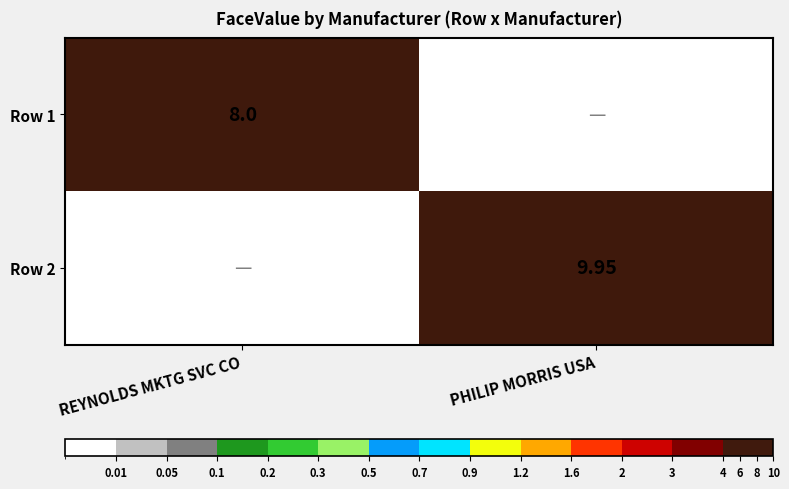

Which label corresponds to the largest value in the chart?

PHILIP MORRIS USA